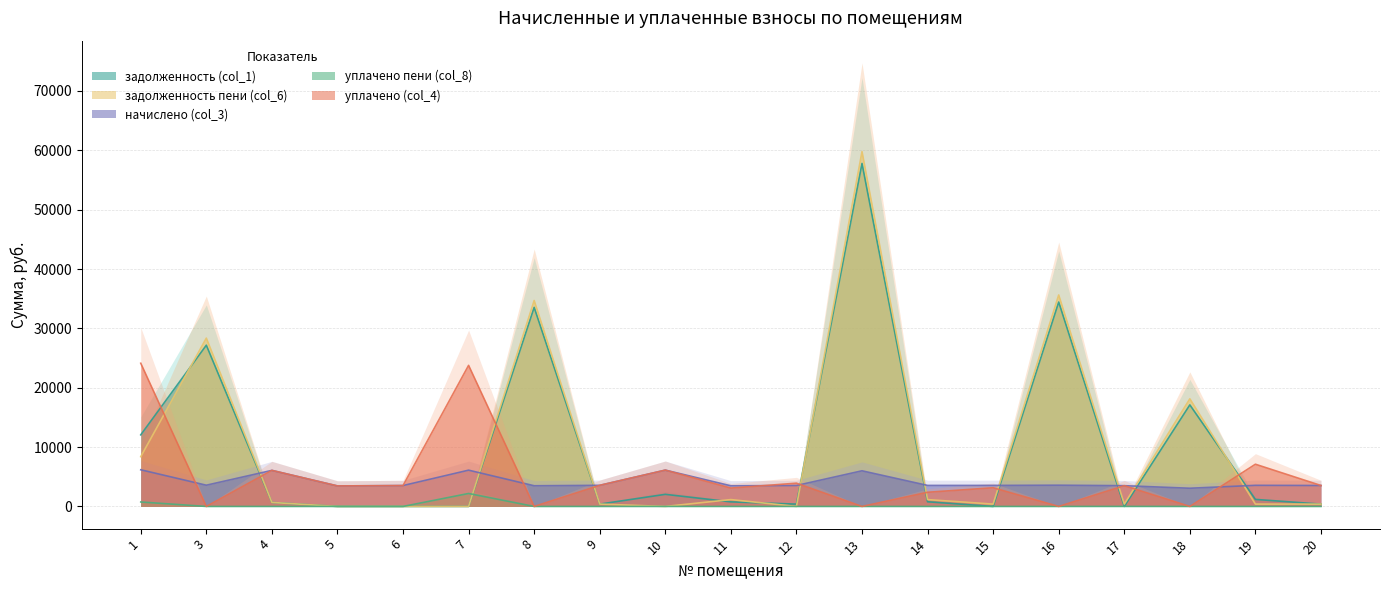

What is the total value across all series at 8?

71717.3